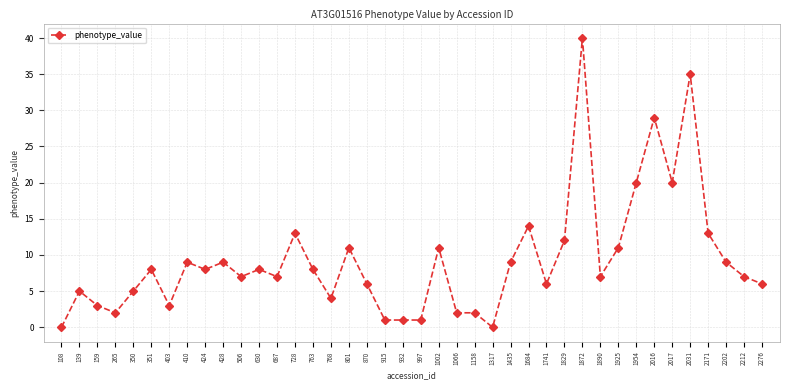

What value does the data have at 351?

8